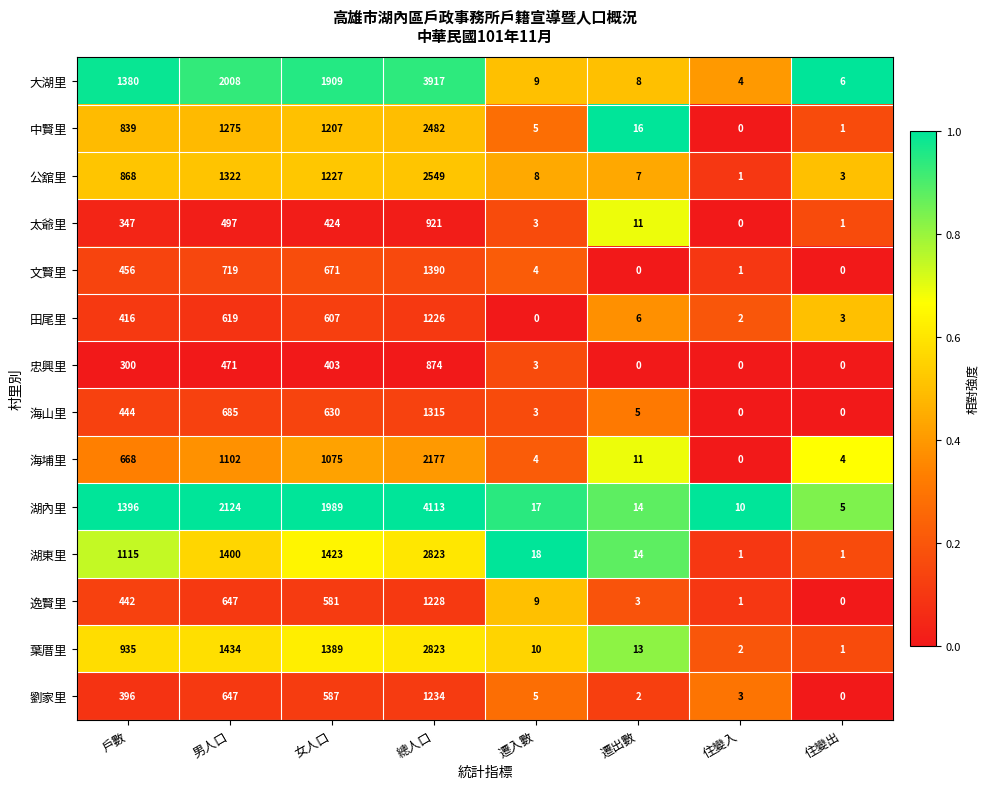

What is the difference between the highest and lowest values at 住變出?

6